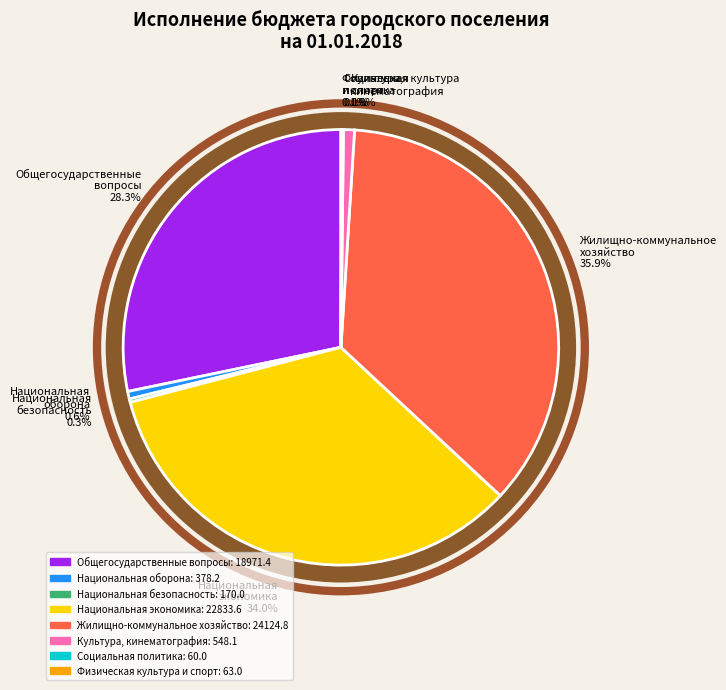

Is Жилищно-коммунальное
хозяйство the majority of the pie?

No